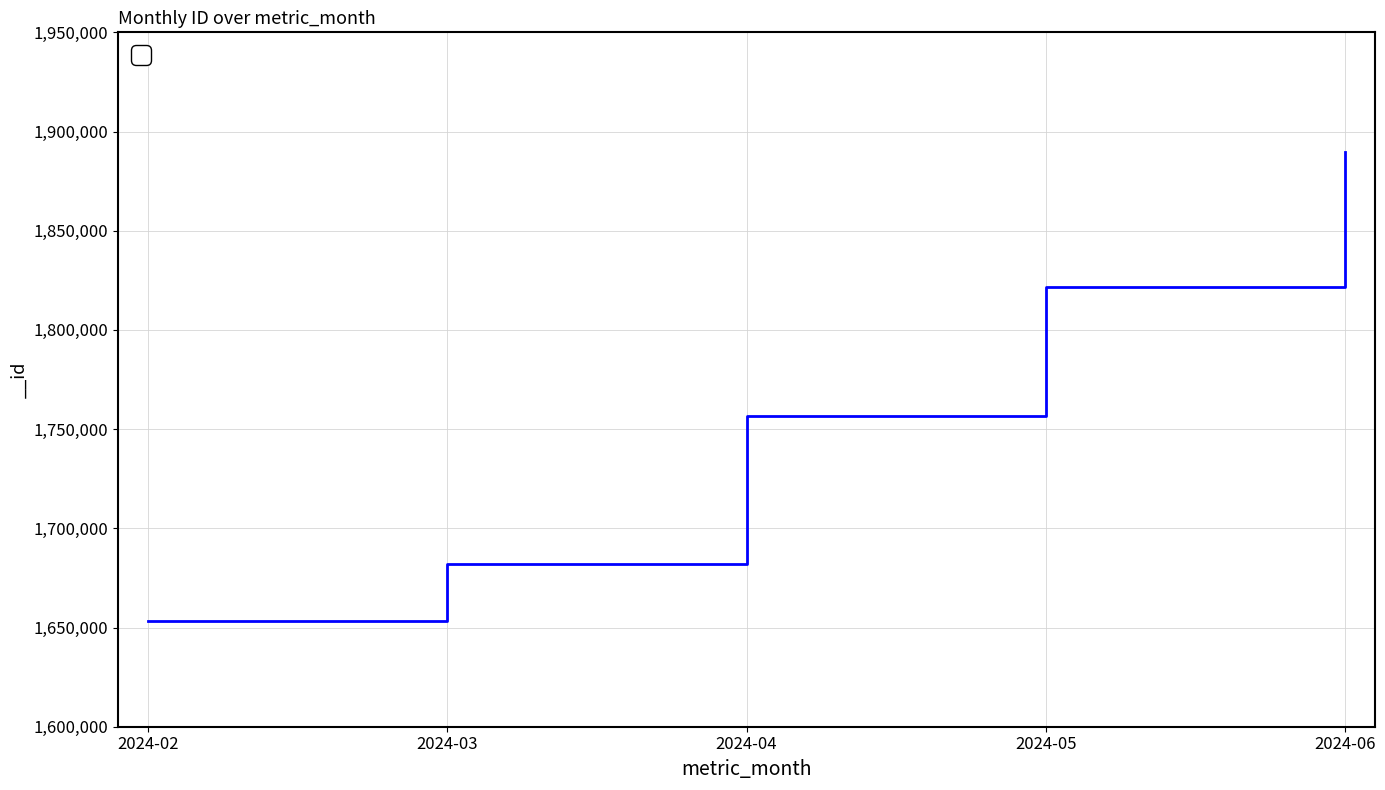

Reading right to left, transcribe all the data shown in this chart.

1889680	1821841	1756416	1681799	1653361